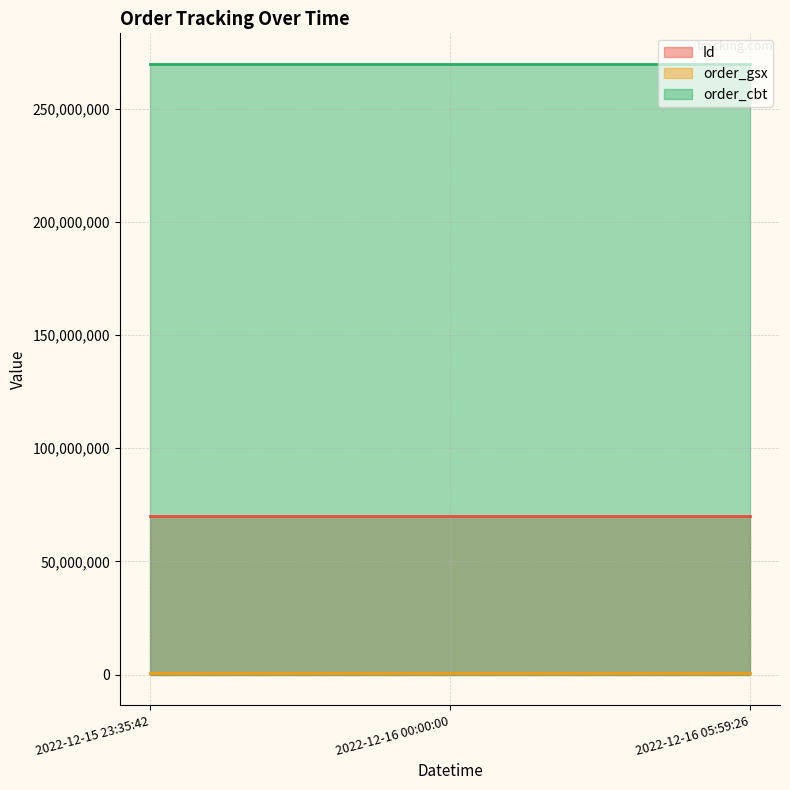

What is the difference between the maximum and minimum values in the Id series?

2